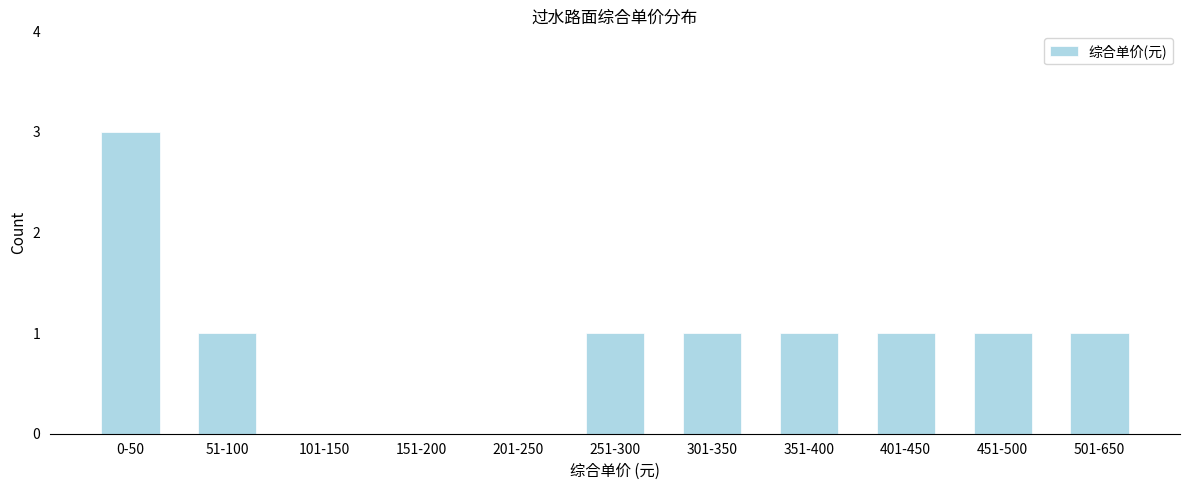

Reading right to left, list all the values displayed in this chart.

501-650=1	451-500=1	401-450=1	351-400=1	301-350=1	251-300=1	201-250=0	151-200=0	101-150=0	51-100=1	0-50=3